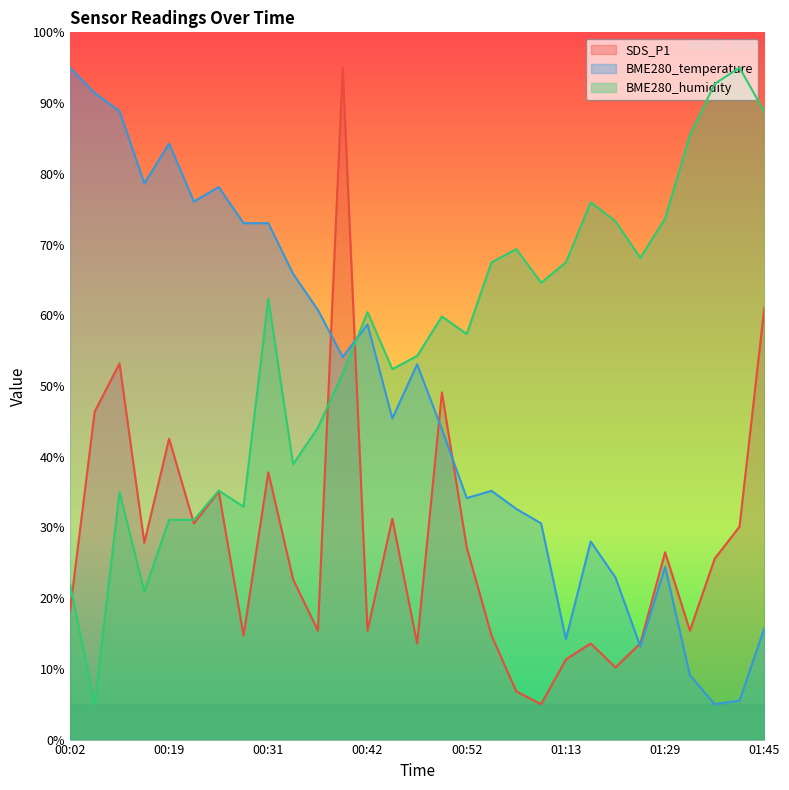

What position from the left is 00:49?

16